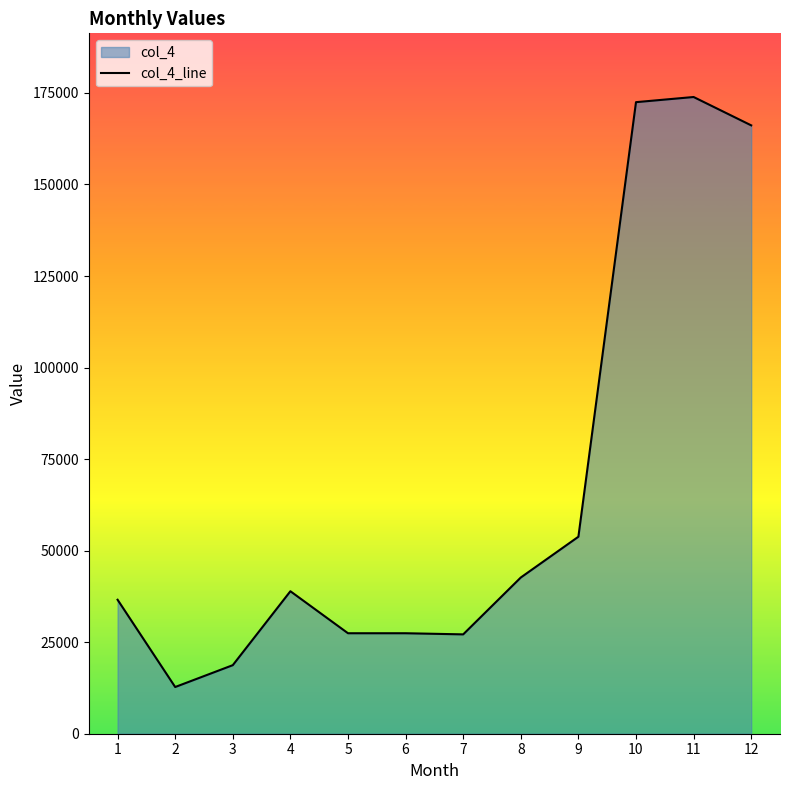

Does the chart display data point markers on the line(s)?

No